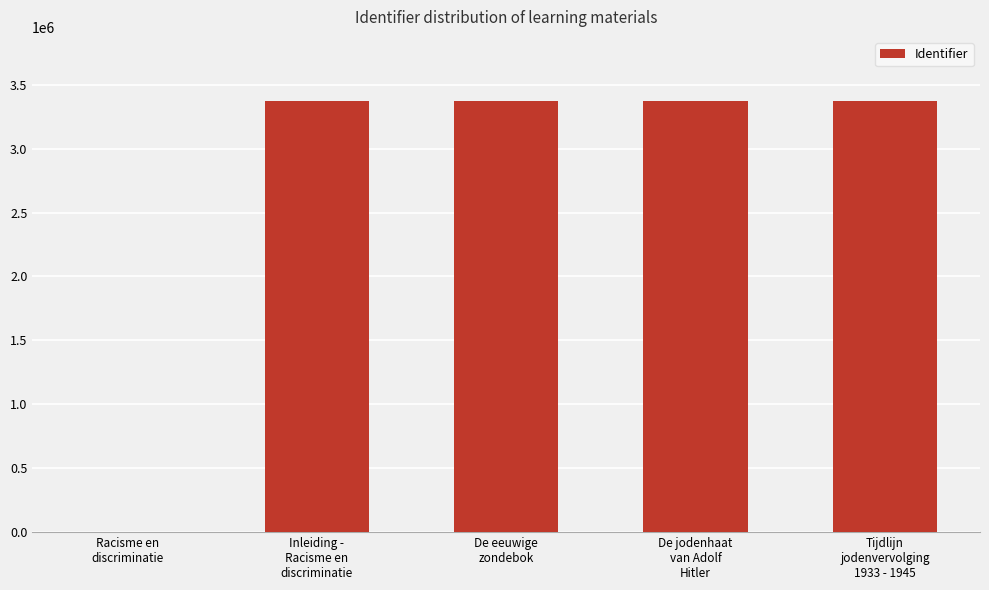

At which label is the value closest to 1684536?

Inleiding -
Racisme en
discriminatie